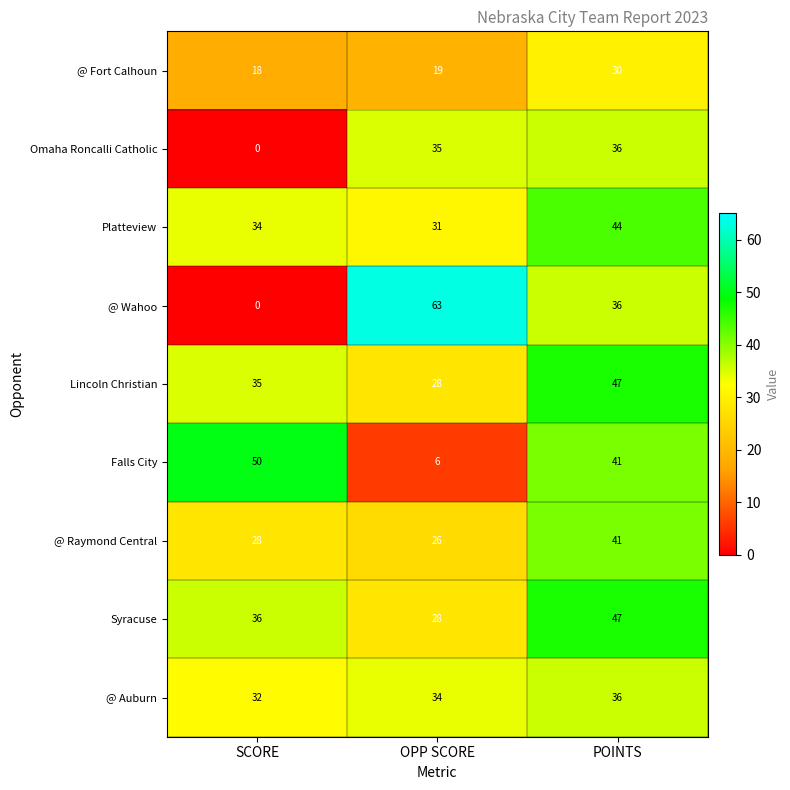

How many data points does each series have?

3